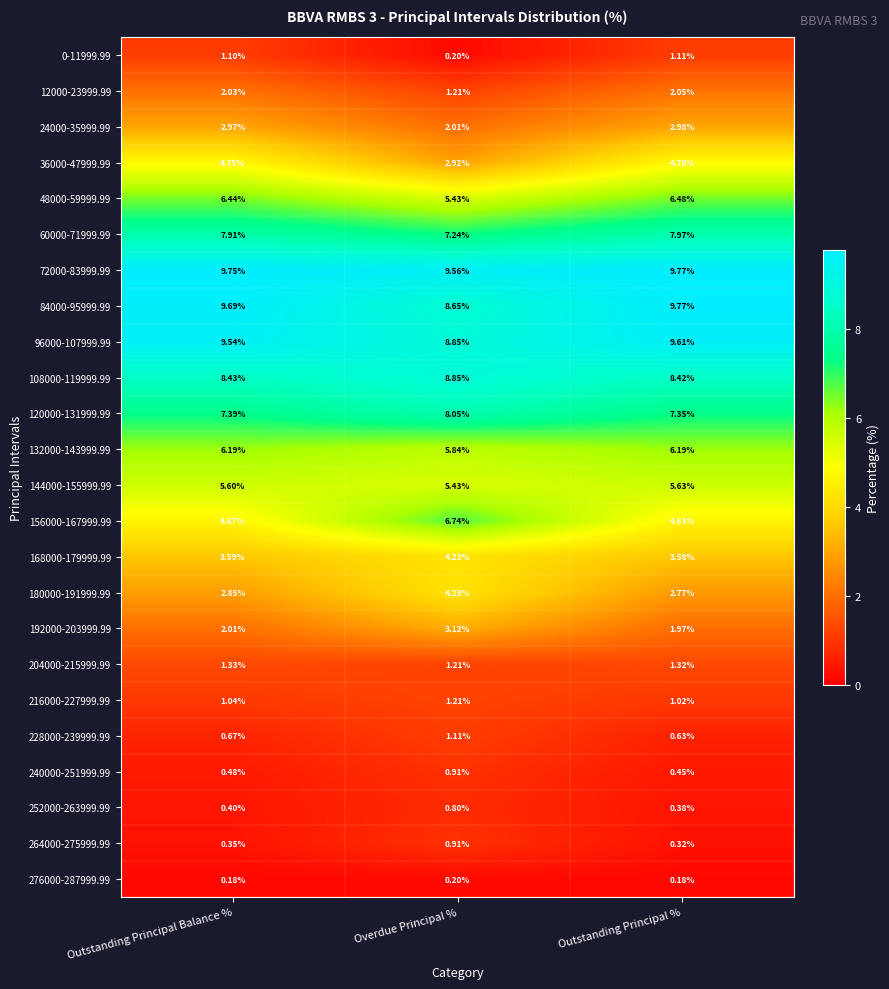

Rank the categories by 228000-239999.99 value from lowest to highest.

Outstanding Principal %, Outstanding Principal Balance %, Overdue Principal %